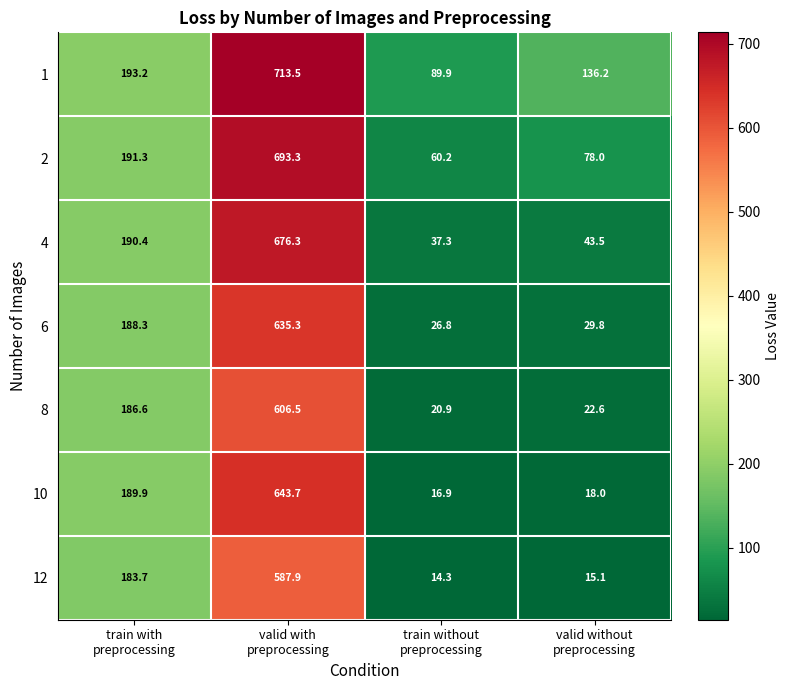

What is the average value of the 1 series?

283.2